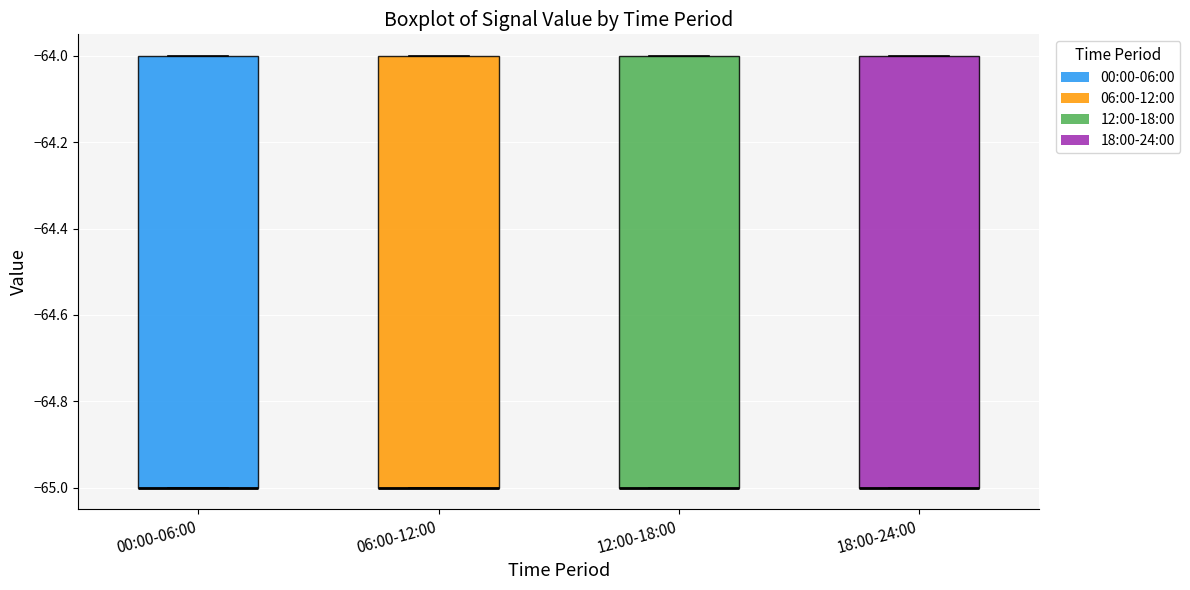

Reading left to right, transcribe this box plot: for each box, give where its median line is, the range the box spans, and where its two whiskers end, as read against the y-axis. The values are not printed on the chart, so give them approximately, as read against the axis.

00:00-06:00: median -65 (drawn on the box's lower edge), box -65 to -64, whiskers -65 to -64
06:00-12:00: median -65 (drawn on the box's lower edge), box -65 to -64, whiskers -65 to -64
12:00-18:00: median -65 (drawn on the box's lower edge), box -65 to -64, whiskers -65 to -64
18:00-24:00: median -65 (drawn on the box's lower edge), box -65 to -64, whiskers -65 to -64